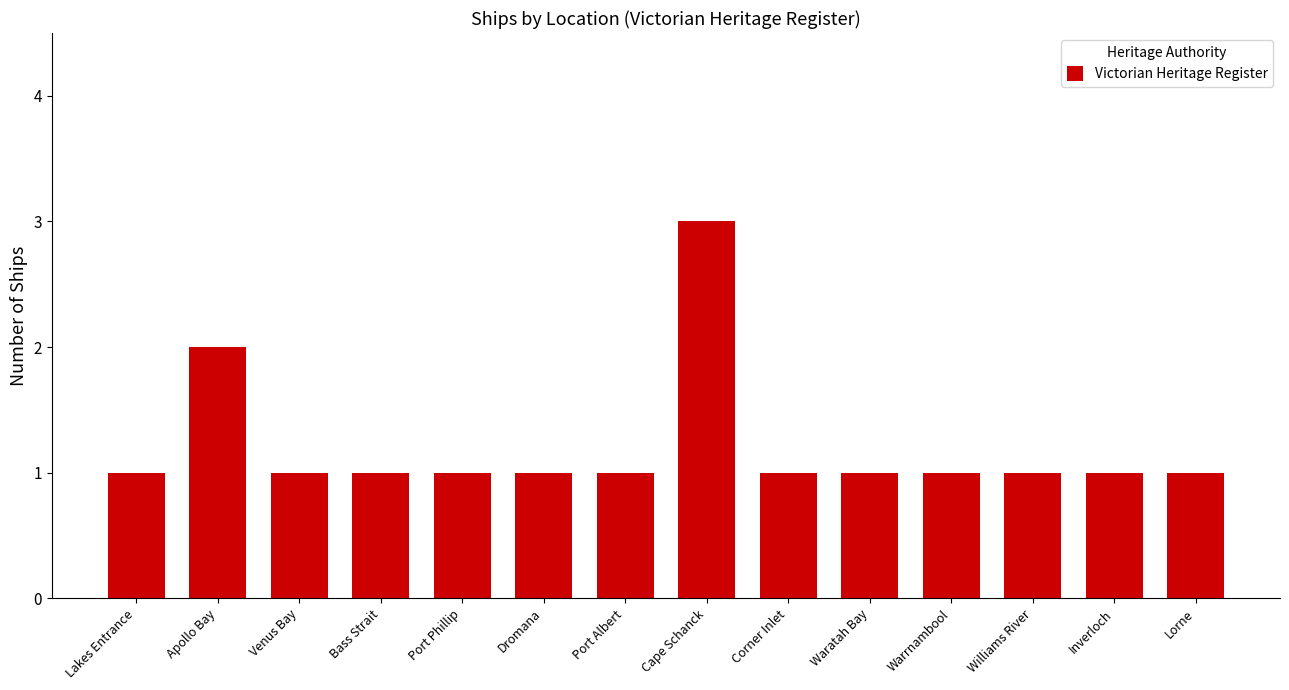

The chart shows a value of 1 at Waratah Bay. True or false?

True